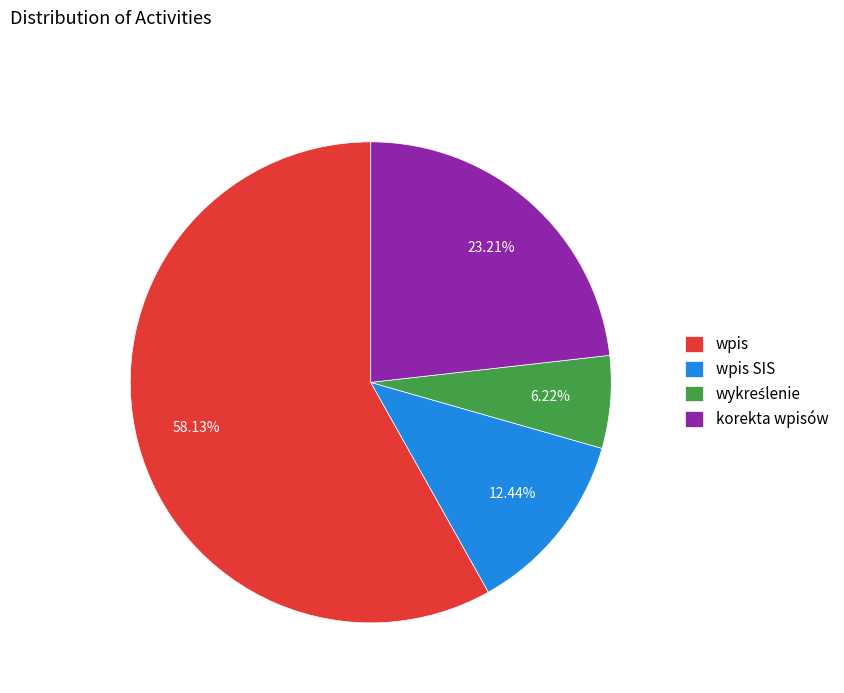

Is there a majority slice in this chart?

Yes